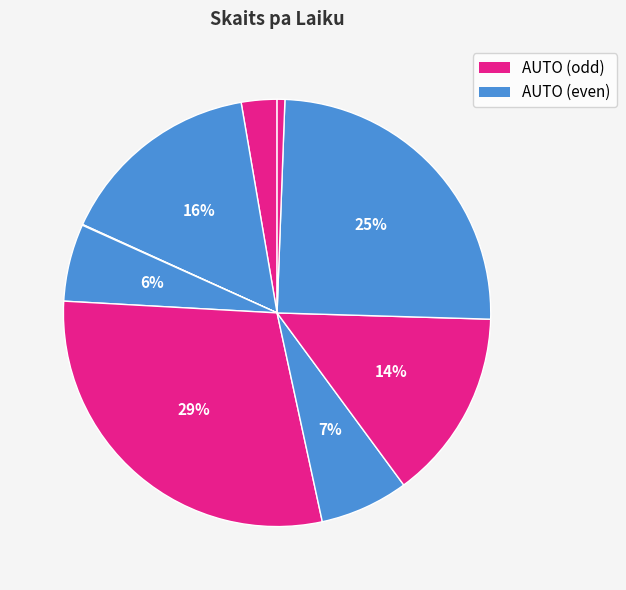

How many segments does this pie chart have?

9